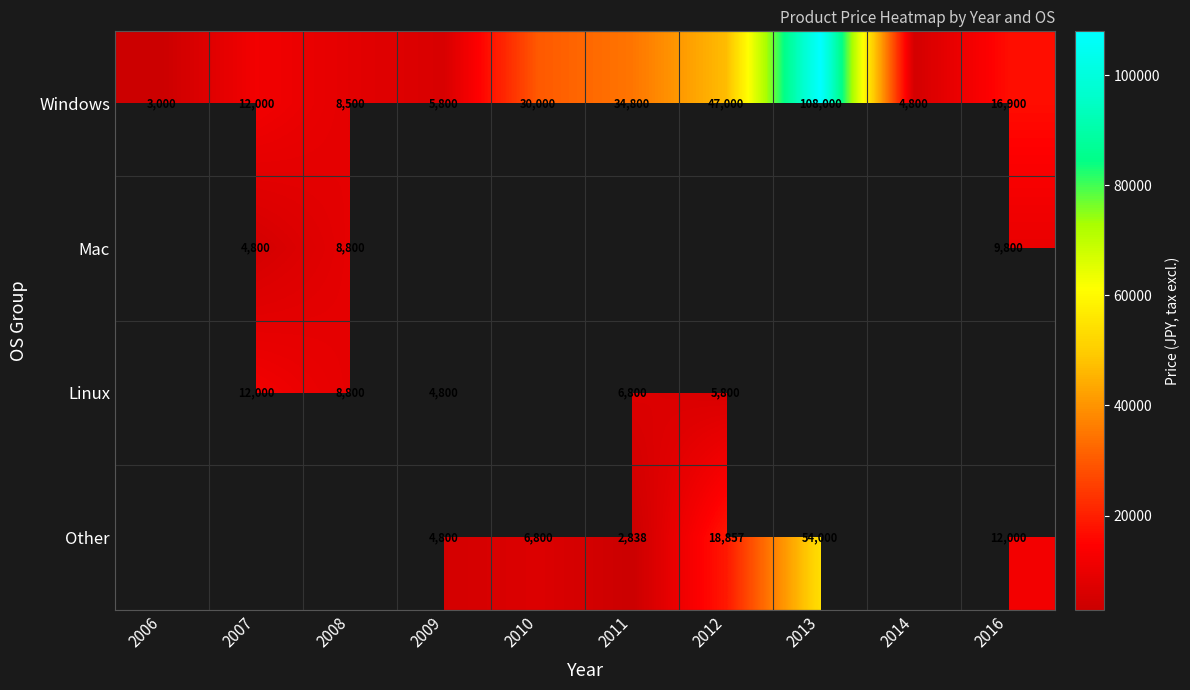

What is the difference between the maximum and minimum values in the Windows series?

105000